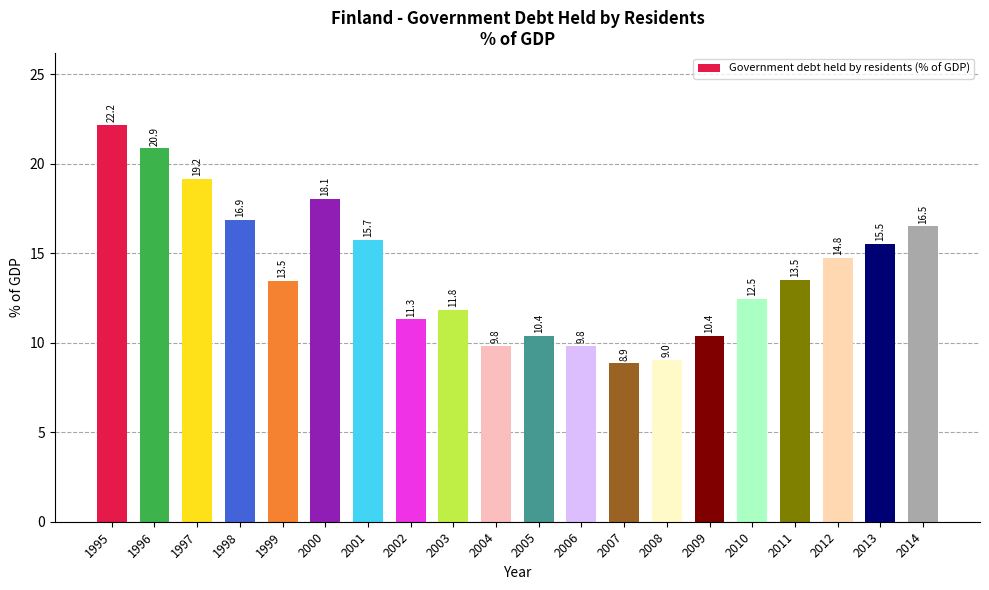

How many data points are less than 13?

9